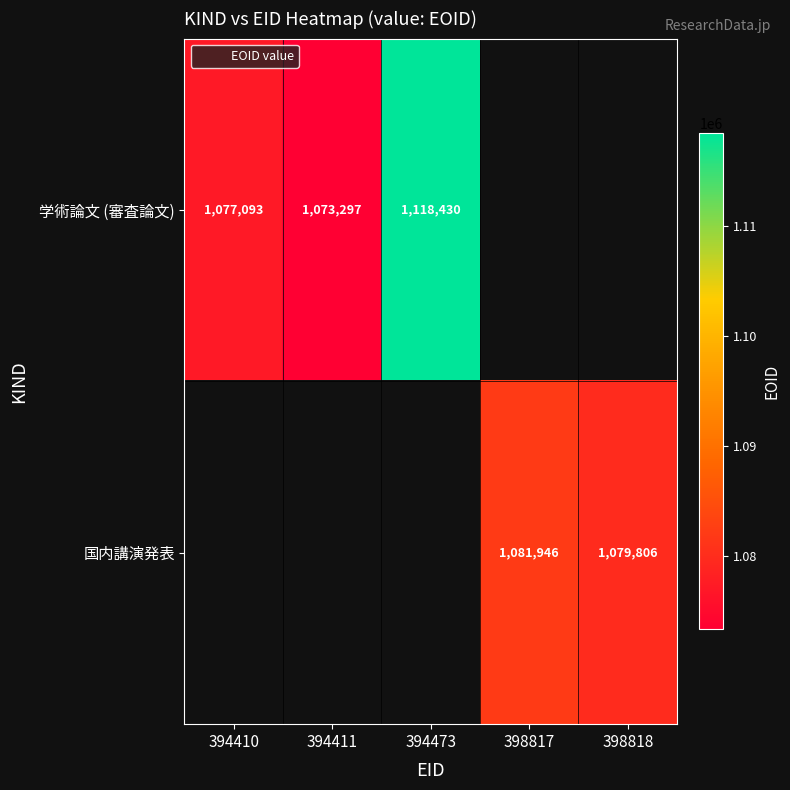

How many data points does each series have?

5